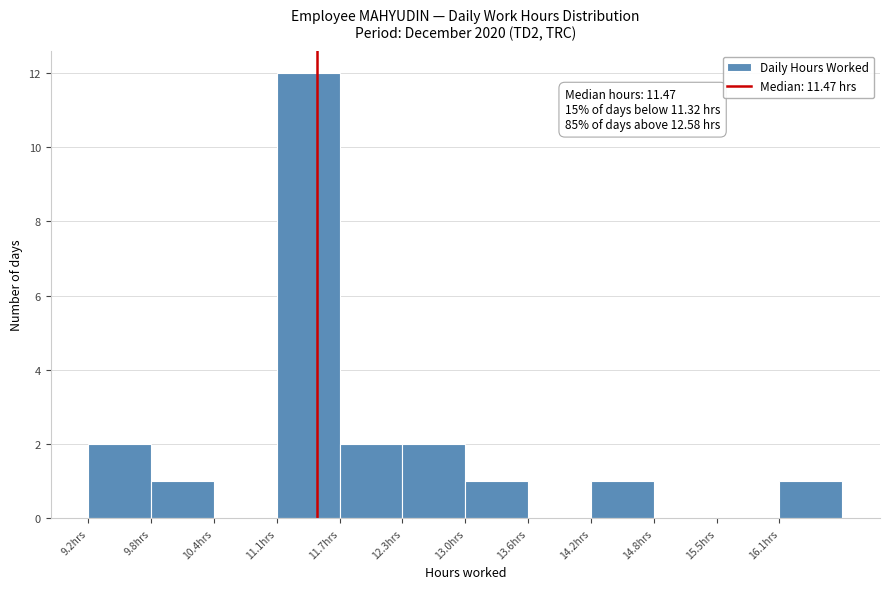

Which range on the x-axis has the tallest bar?

11.07 to 11.70